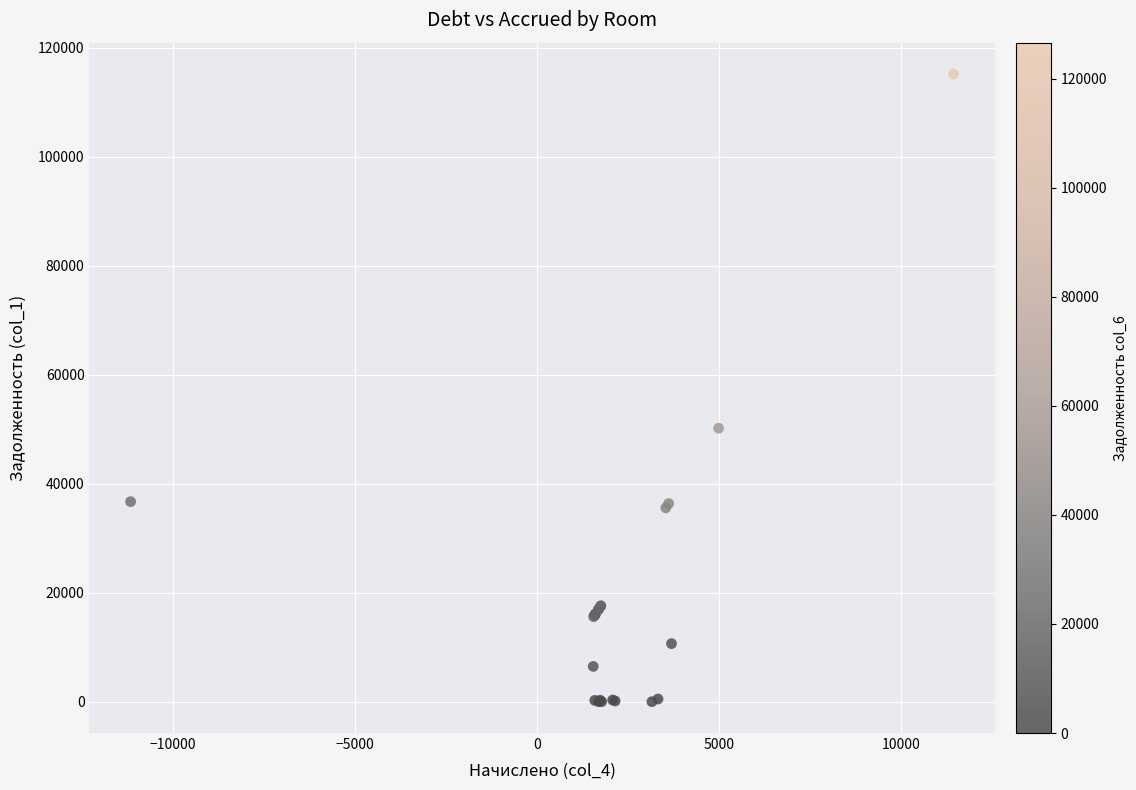

What Y value in the scatter plot is closest to 57576?

50170.8